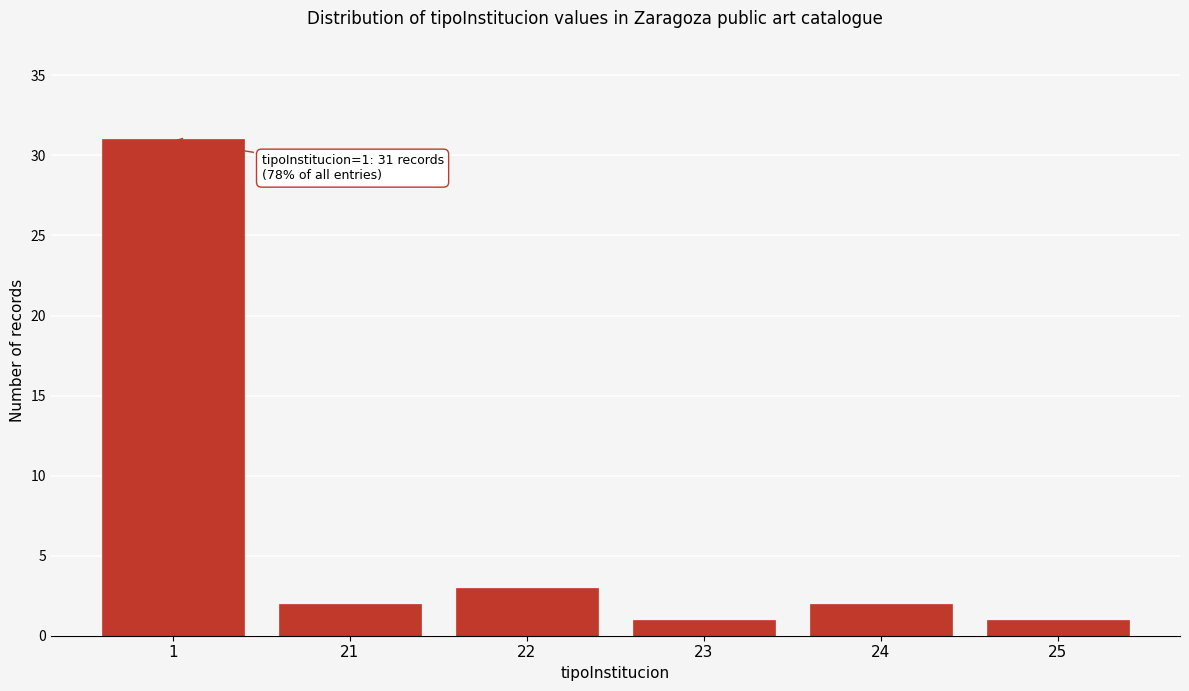

Reading right to left, what are all the values shown in this chart?

25=1	24=2	23=1	22=3	21=2	1=31